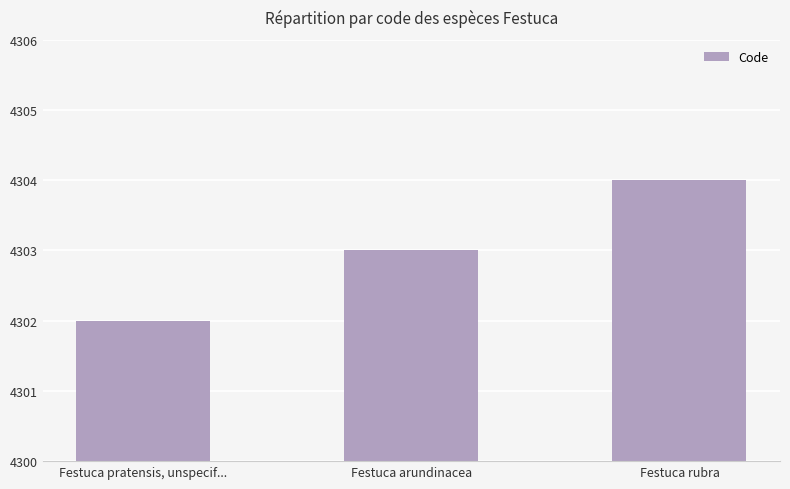

What is the label of the 1st bar from the right?

Festuca rubra